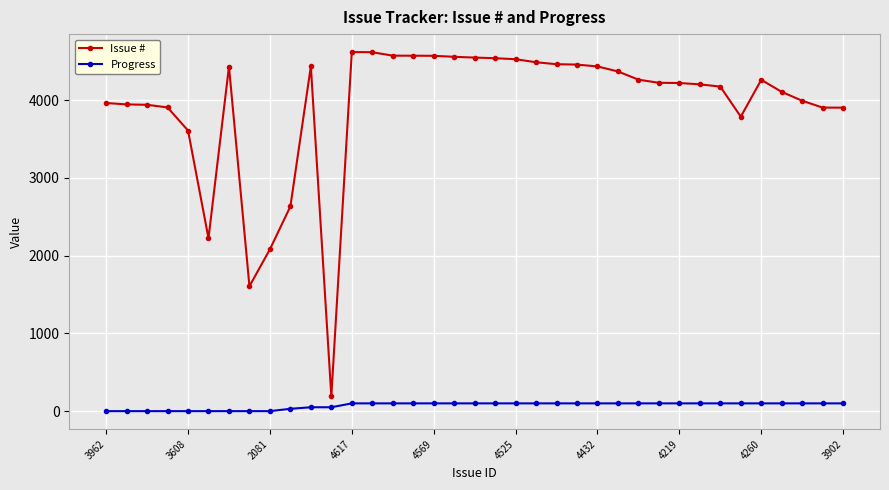

Which series has the widest spread of values?

Issue #